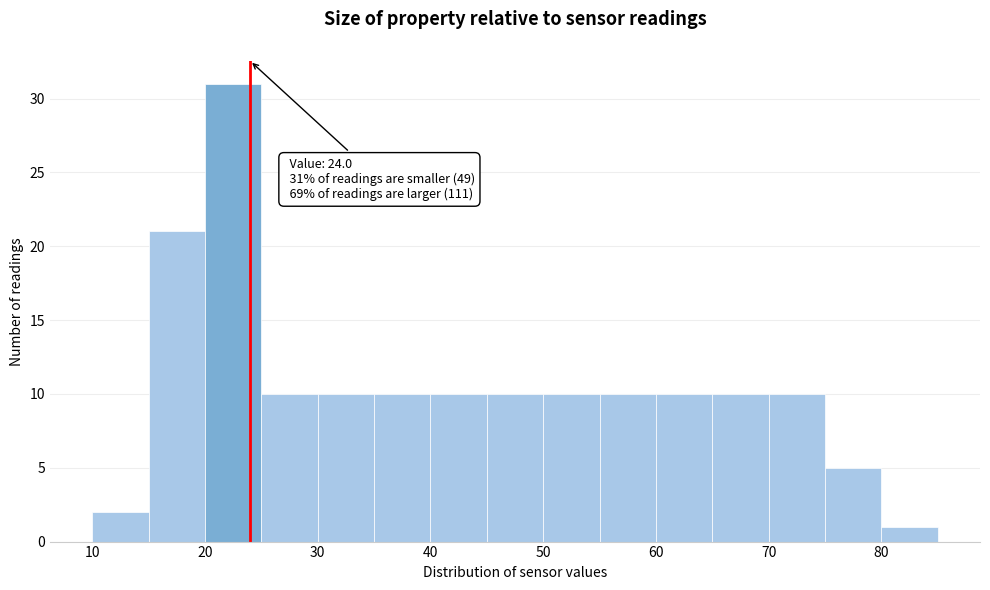

Which range on the x-axis has the tallest bar?

20 to 25